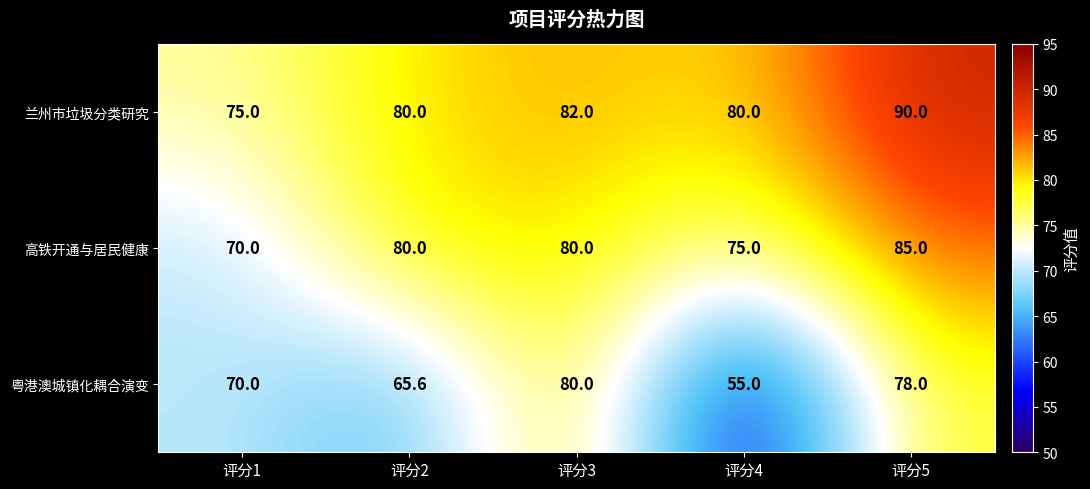

Rank the series by their maximum value, from lowest to highest.

粤港澳城镇化耦合演变, 高铁开通与居民健康, 兰州市垃圾分类研究